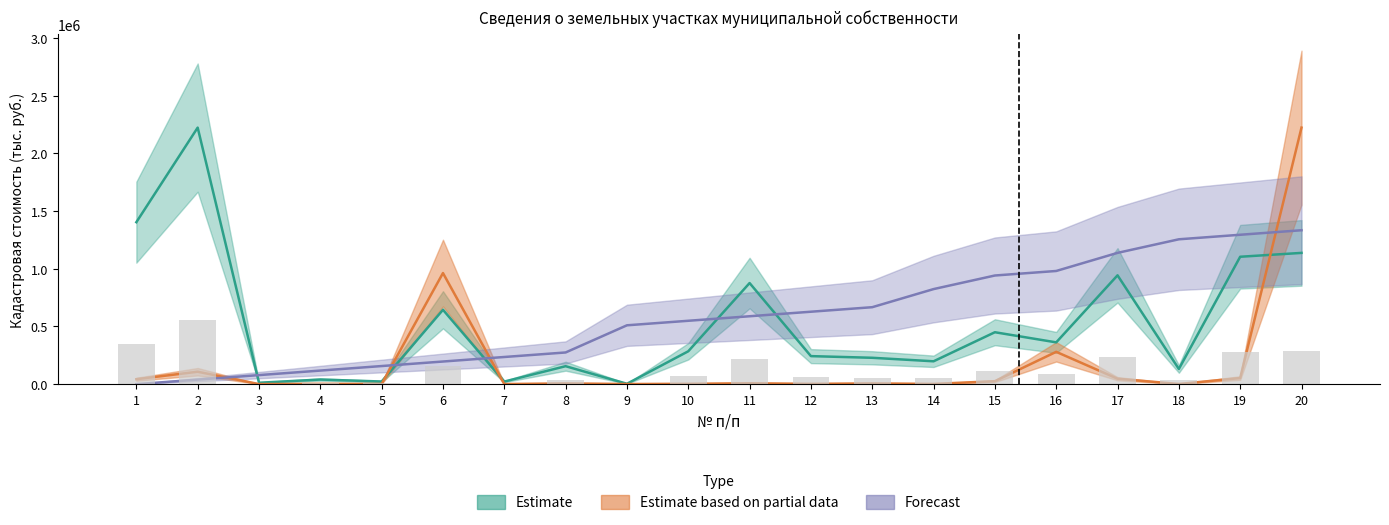

Reading left to right, what are all the values shown in this chart?

Кадастровая стоимость (тыс. руб.): 1=1404029.1	2=2223906.2	3=12201.1	4=40049.1	5=22877.1	6=644688.0	7=22406.0	8=155747.7	9=3338.4	10=284976.9	11=876561.0	12=242997.3	13=228612.5	14=198192.1	15=450111.0	16=362240.0	17=943527.5	18=131509.2	19=1104448.1	20=1137920.0
Площадь земельного участка (кв.м.): 1=42797.1	2=107736.9	3=630.4	4=2758.0	5=1619.8	6=963109.0	7=875.6	8=6505.4	9=1050.7	10=3090.7	11=7871.2	12=2635.4	13=6562.3	14=2149.5	15=25828.8	16=280177.2	17=47061.0	18=1427.2	19=52905.3	20=2223906.2
Реестровый номер: 1=0.0	2=39245.4	3=78490.8	4=117736.2	5=156981.6	6=196227.0	7=235472.4	8=274717.8	9=510190.3	10=549435.7	11=588681.1	12=627926.5	13=667171.9	14=824153.5	15=941889.7	16=981135.1	17=1138116.7	18=1255852.9	19=1295098.3	20=1334343.8